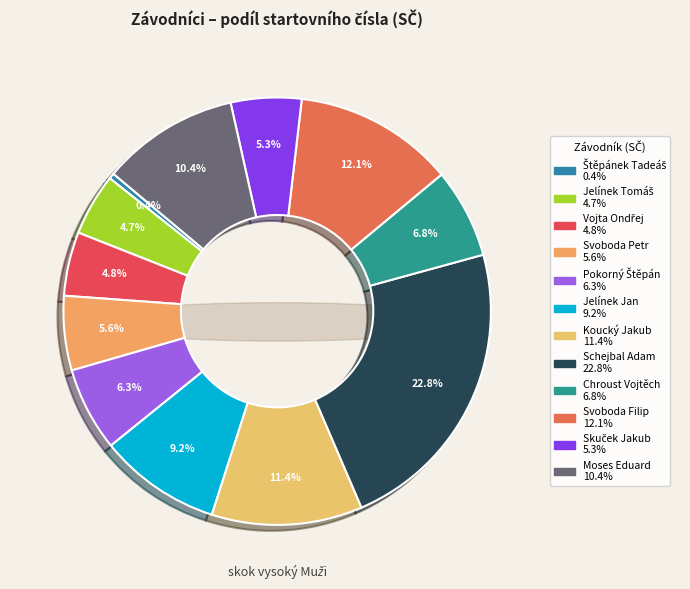

How many segments does this pie chart have?

12